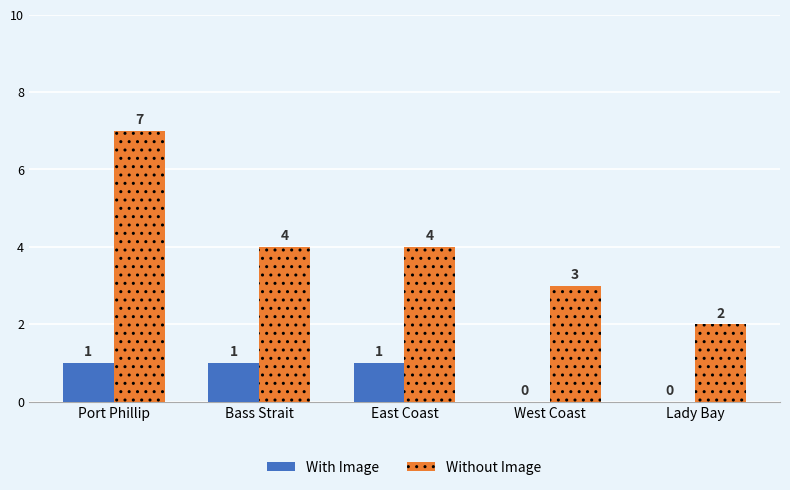

What is the total value across all series at West Coast?

3